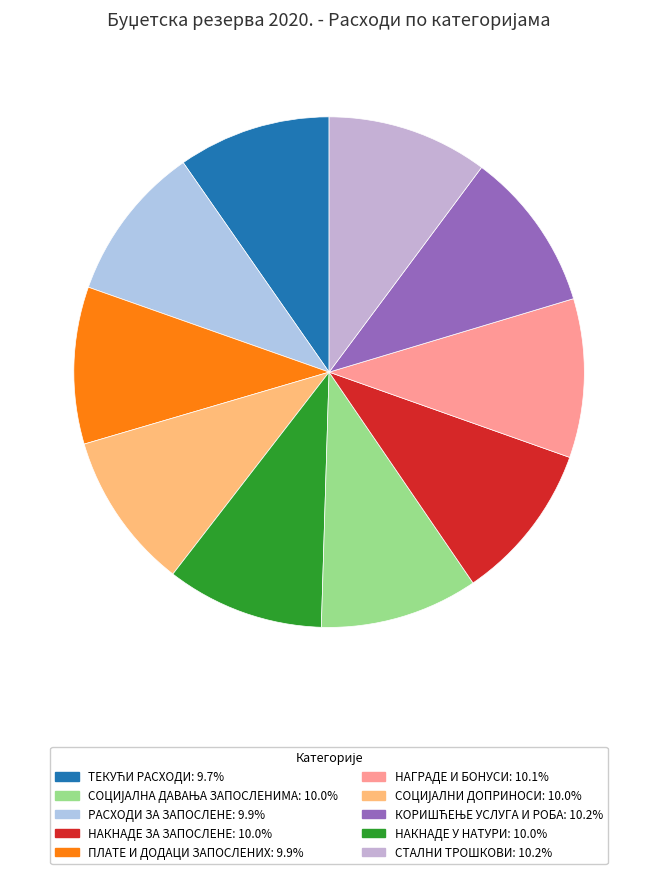

Which slice is the largest?

СТАЛНИ ТРОШКОВИ